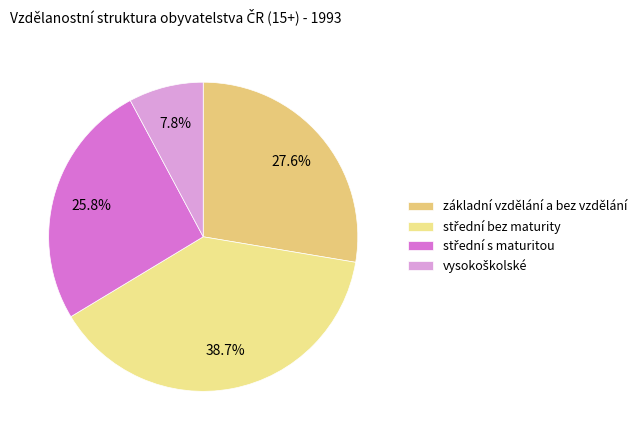

Rank the categories by value from highest to lowest.

střední bez maturity, základní vzdělání a bez vzdělání, střední s maturitou, vysokoškolské